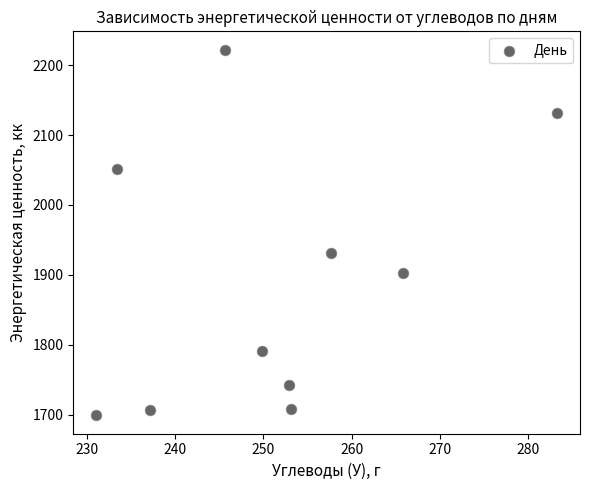

What is the average Y value?

1888.7